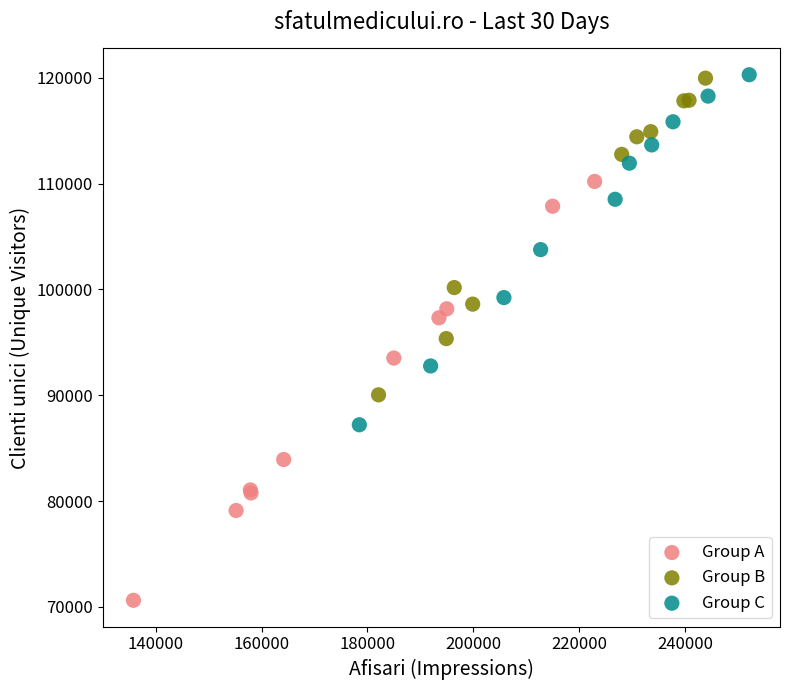

Which series has the largest Y range (max minus min)?

Group A